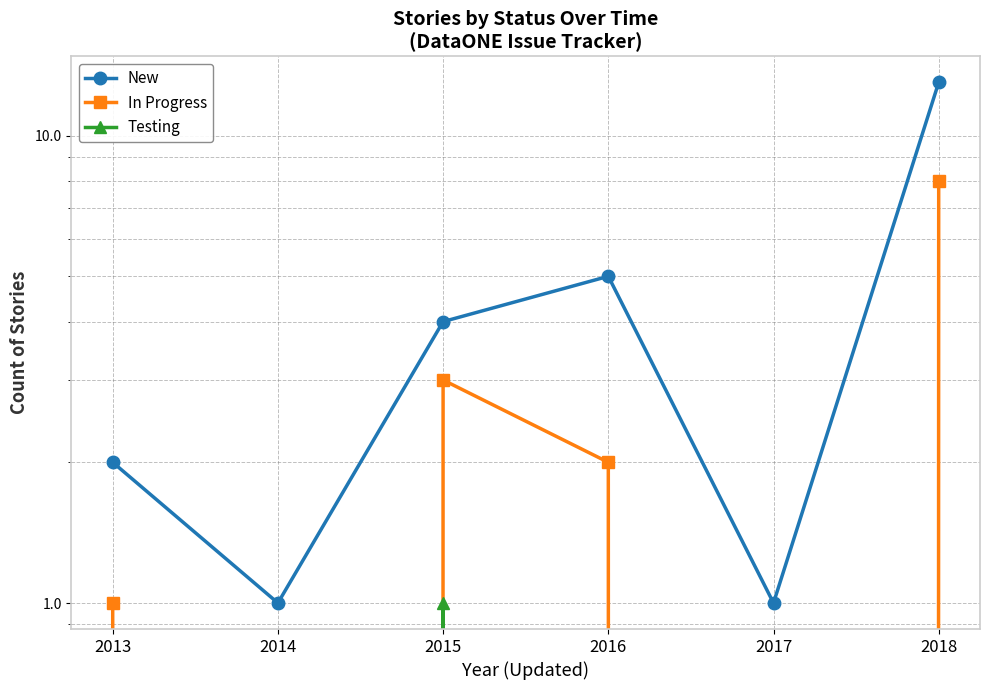

What is the value of the New point at the 3rd from the left?

4